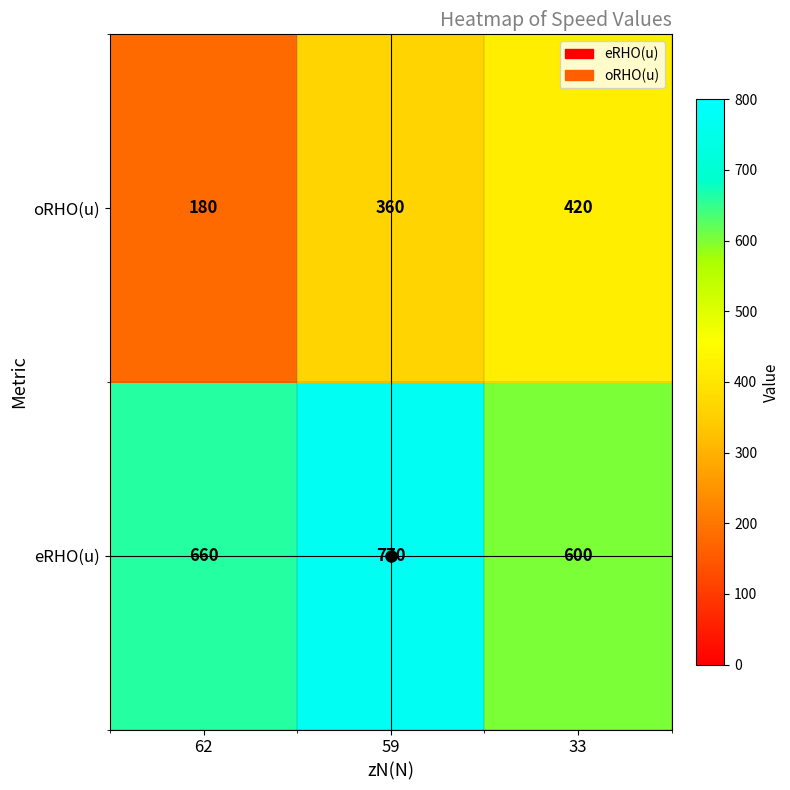

At 62, list the series in order from largest to smallest.

eRHO(u), oRHO(u)